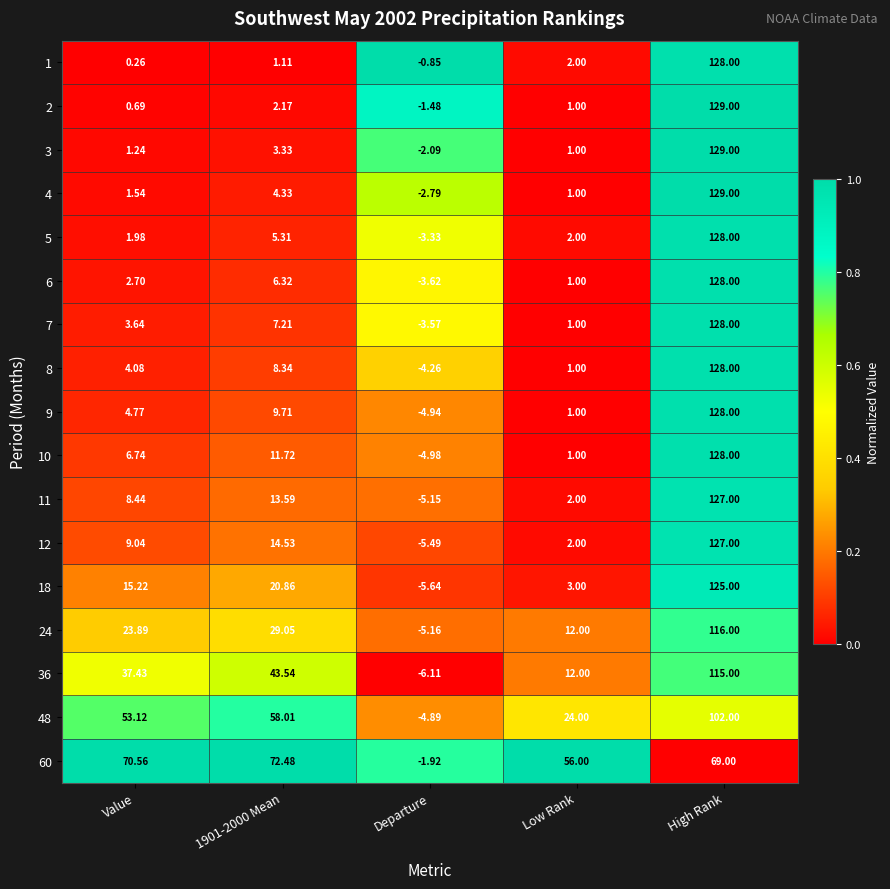

At which category does the chart reach its peak across all series?

High Rank